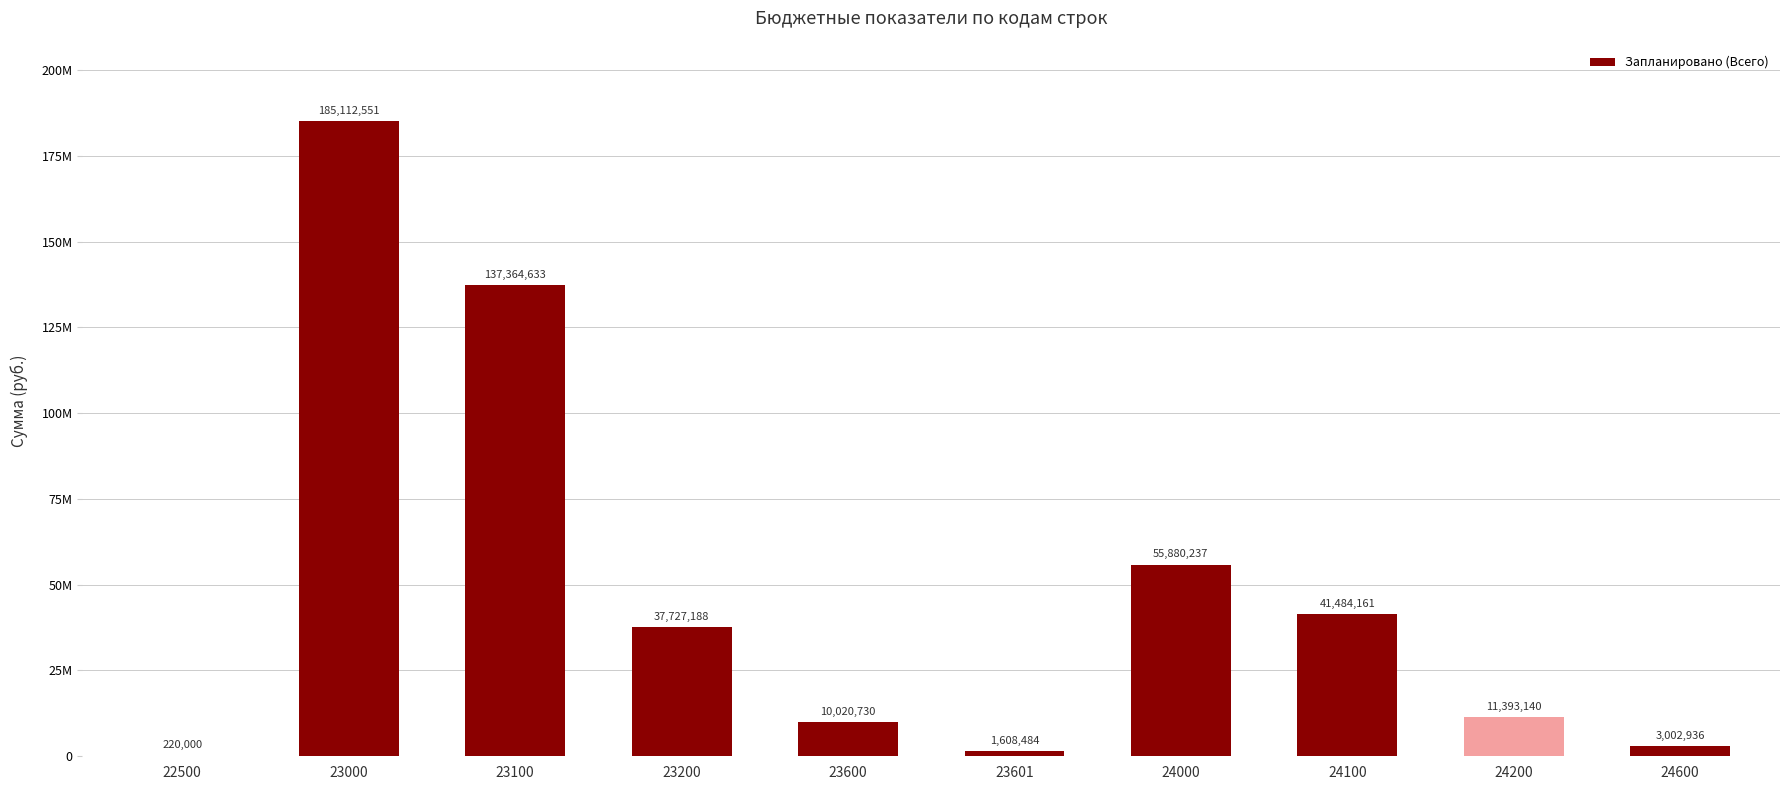

How many categories are shown in the chart?

10